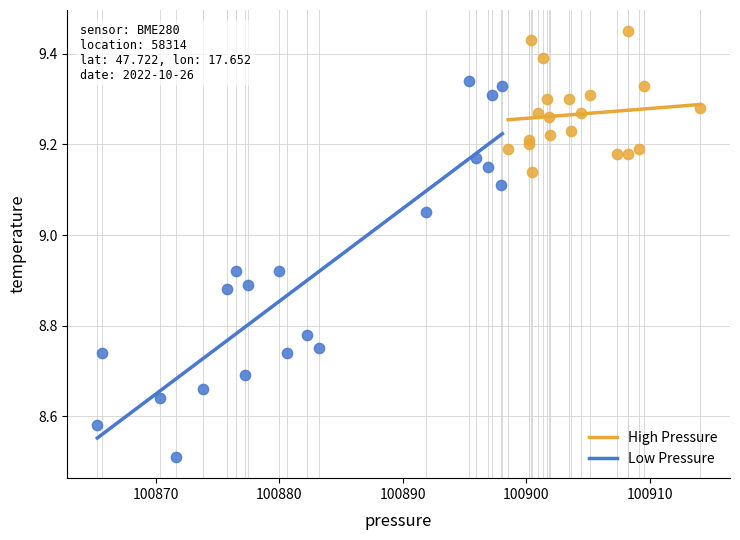

Which series reaches the maximum Y coordinate?

High Pressure